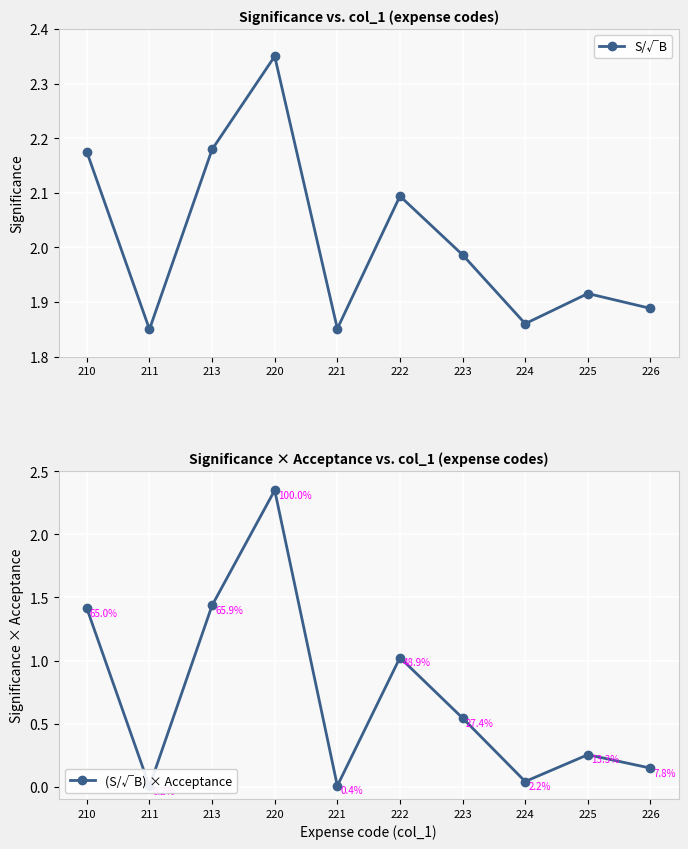

Reading right to left, transcribe all the data shown in this chart.

S/√B: 226=1.9	225=1.9	224=1.9	223=2.0	222=2.1	221=1.9	220=2.4	213=2.2	211=1.9	210=2.2
(S/√B) × Acceptance: 226=0.1	225=0.3	224=0.0	223=0.5	222=1.0	221=0.0	220=2.4	213=1.4	211=0.0	210=1.4